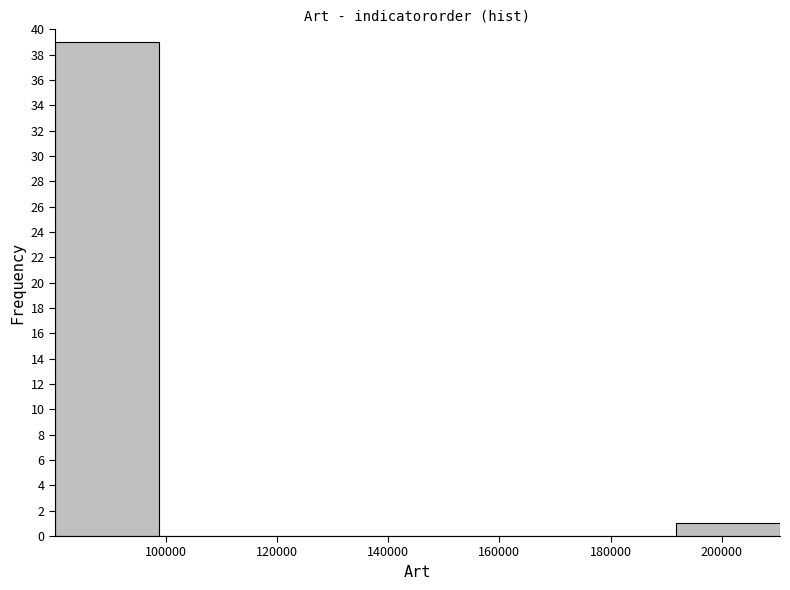

Reading left to right, list every bar in this chart as the range it spans on the x-axis followed by its height. Neither the bar edges nor the heights are printed on the chart, so give them approximately, as read against the axes.

80000 to 98000: 39
98000 to 118000: 0
118000 to 136000: 0
136000 to 154000: 0
154000 to 174000: 0
174000 to 192000: 0
192000 to 210000: 1